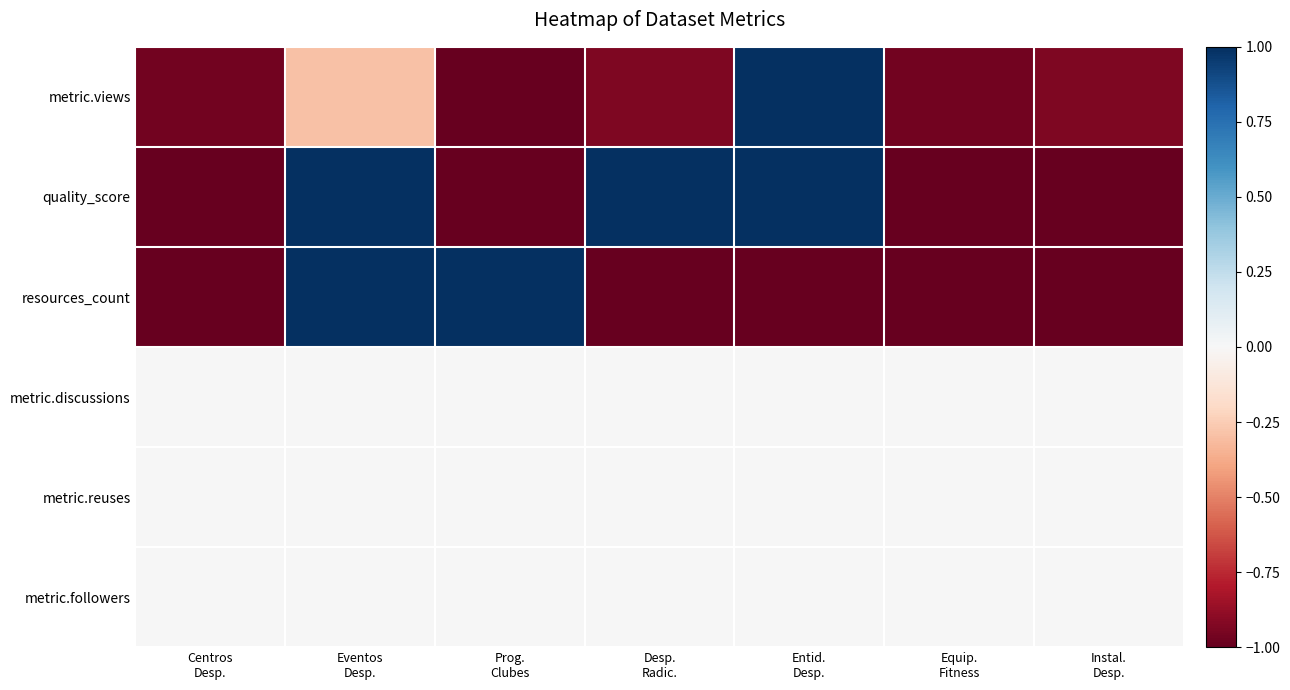

How many distinct data groups are displayed?

6